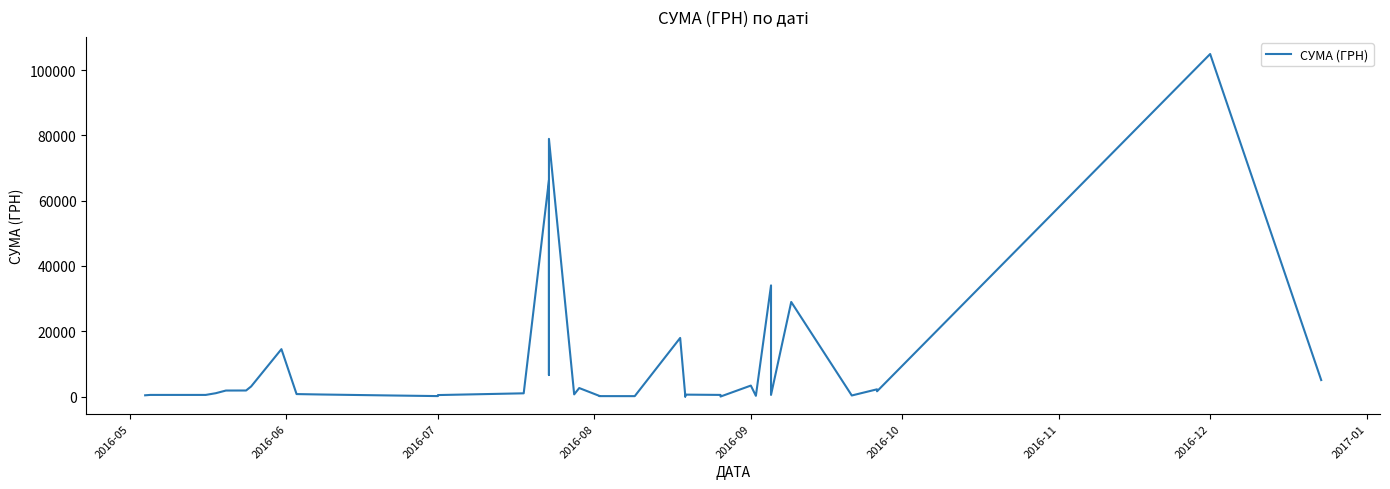

Reading left to right, transcribe all the data shown in this chart.

394.0	510.0	510.0	1036.0	1849.0	1863.5	3104.2	14527.5	767.0	636.0	332.0	151.0	466.0	1000.0	66276.0	6600.1	78918.7	673.0	2614.8	208.0	143.5	134.9	17960.0	427.5	567.6	223.6	14.9	598.7	513.0	15.0	3370.0	234.2	34052.5	510.0	28973.0	335.0	2227.1	1615.6	104899.0	5057.0